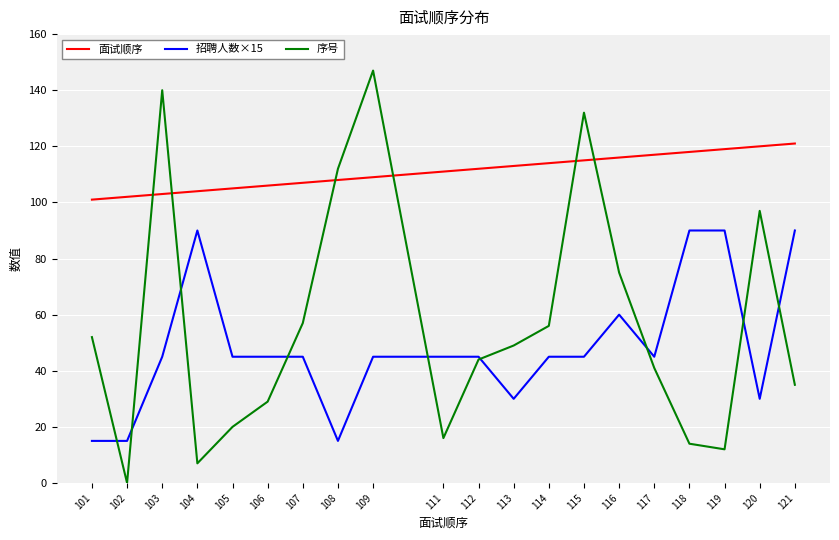

Reading right to left, extract all data points from this chart.

面试顺序: 121=121	120=120	119=119	118=118	117=117	116=116	115=115	114=114	113=113	112=112	111=111	109=109	108=108	107=107	106=106	105=105	104=104	103=103	102=102	101=101
招聘人数×15: 121=90	120=30	119=90	118=90	117=45	116=60	115=45	114=45	113=30	112=45	111=45	109=45	108=15	107=45	106=45	105=45	104=90	103=45	102=15	101=15
序号: 121=35	120=97	119=12	118=14	117=41	116=75	115=132	114=56	113=49	112=44	111=16	109=147	108=112	107=57	106=29	105=20	104=7	103=140	102=0	101=52